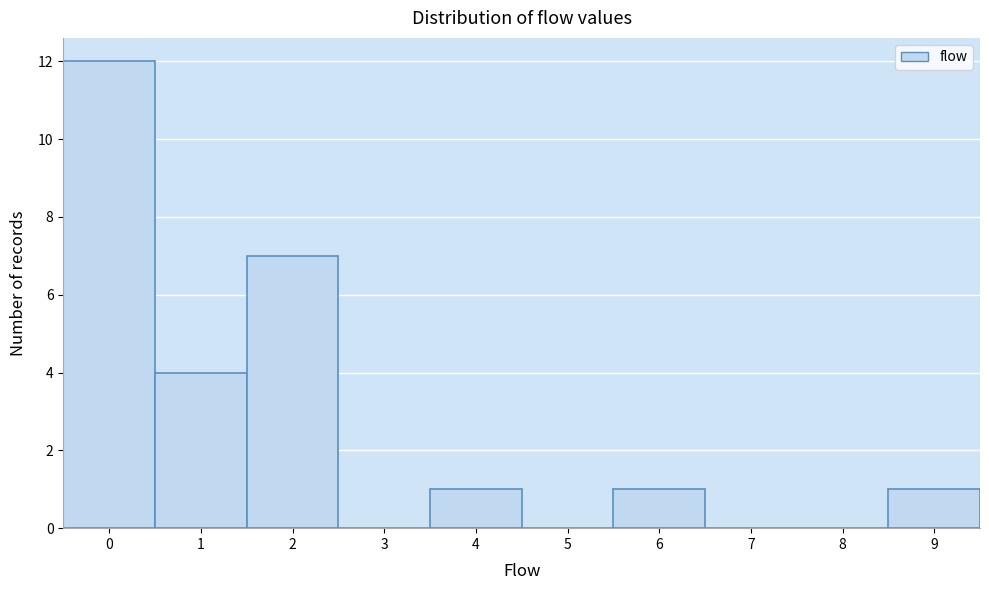

What is the height of the bar covering -0.5 to 0.5 on the x-axis? The values are not printed on the chart, so give them approximately, as read against the axis.

12